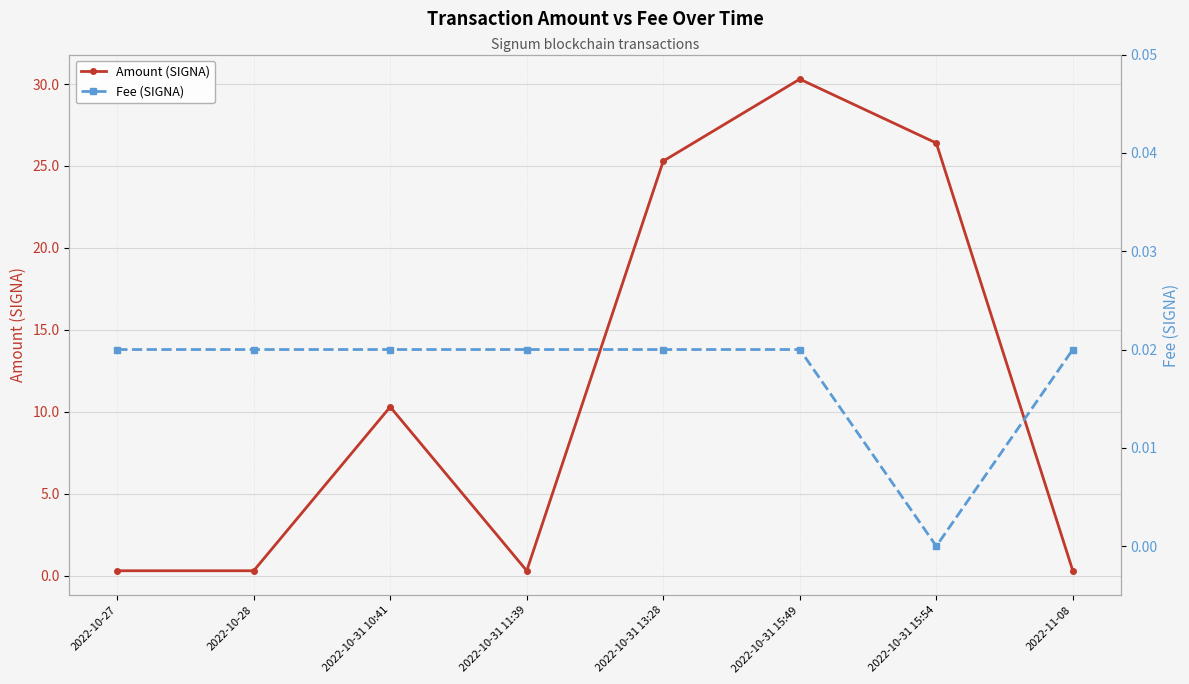

In Fee (SIGNA), how many points are lower than both neighbors (excluding endpoints)?

1